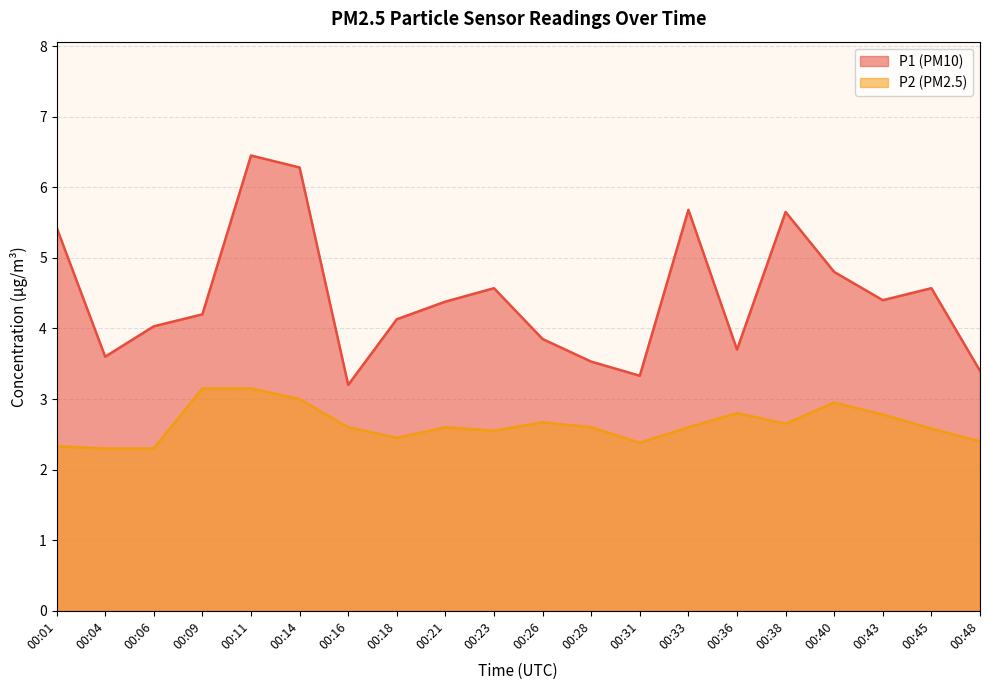

Which label corresponds to the smallest value in the chart?

00:04